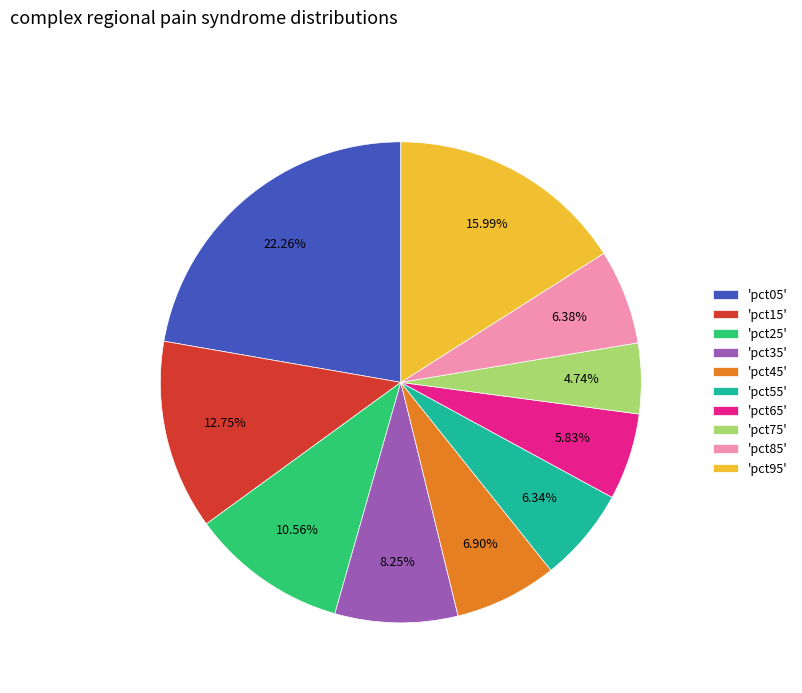

Combined, do 'pct05' and 'pct45' account for over 50%?

No